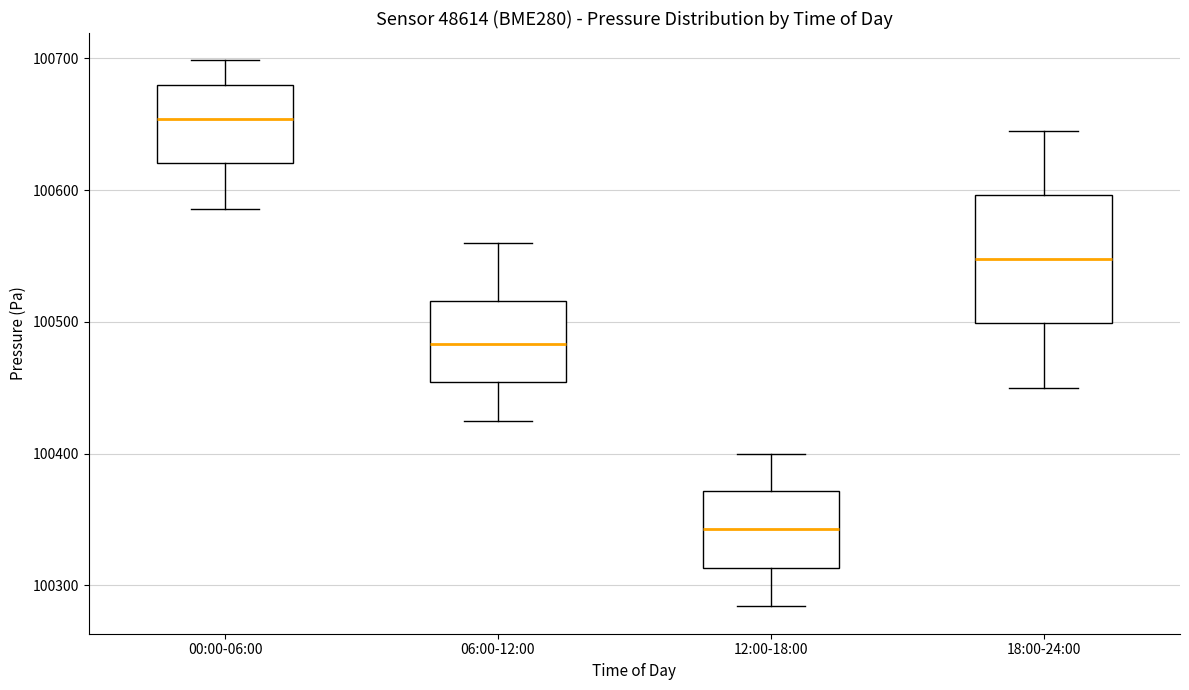

Comparing the boxes themselves (not the whiskers), which one is the tallest?

18:00-24:00